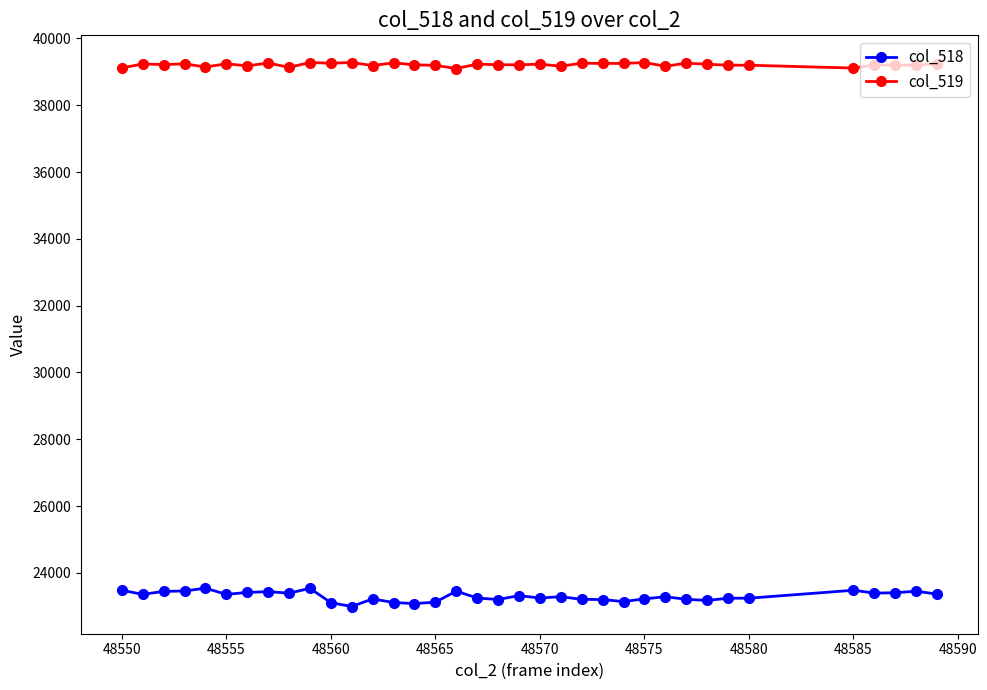

What is the difference between the second highest and minimum values in the col_518 series?

544